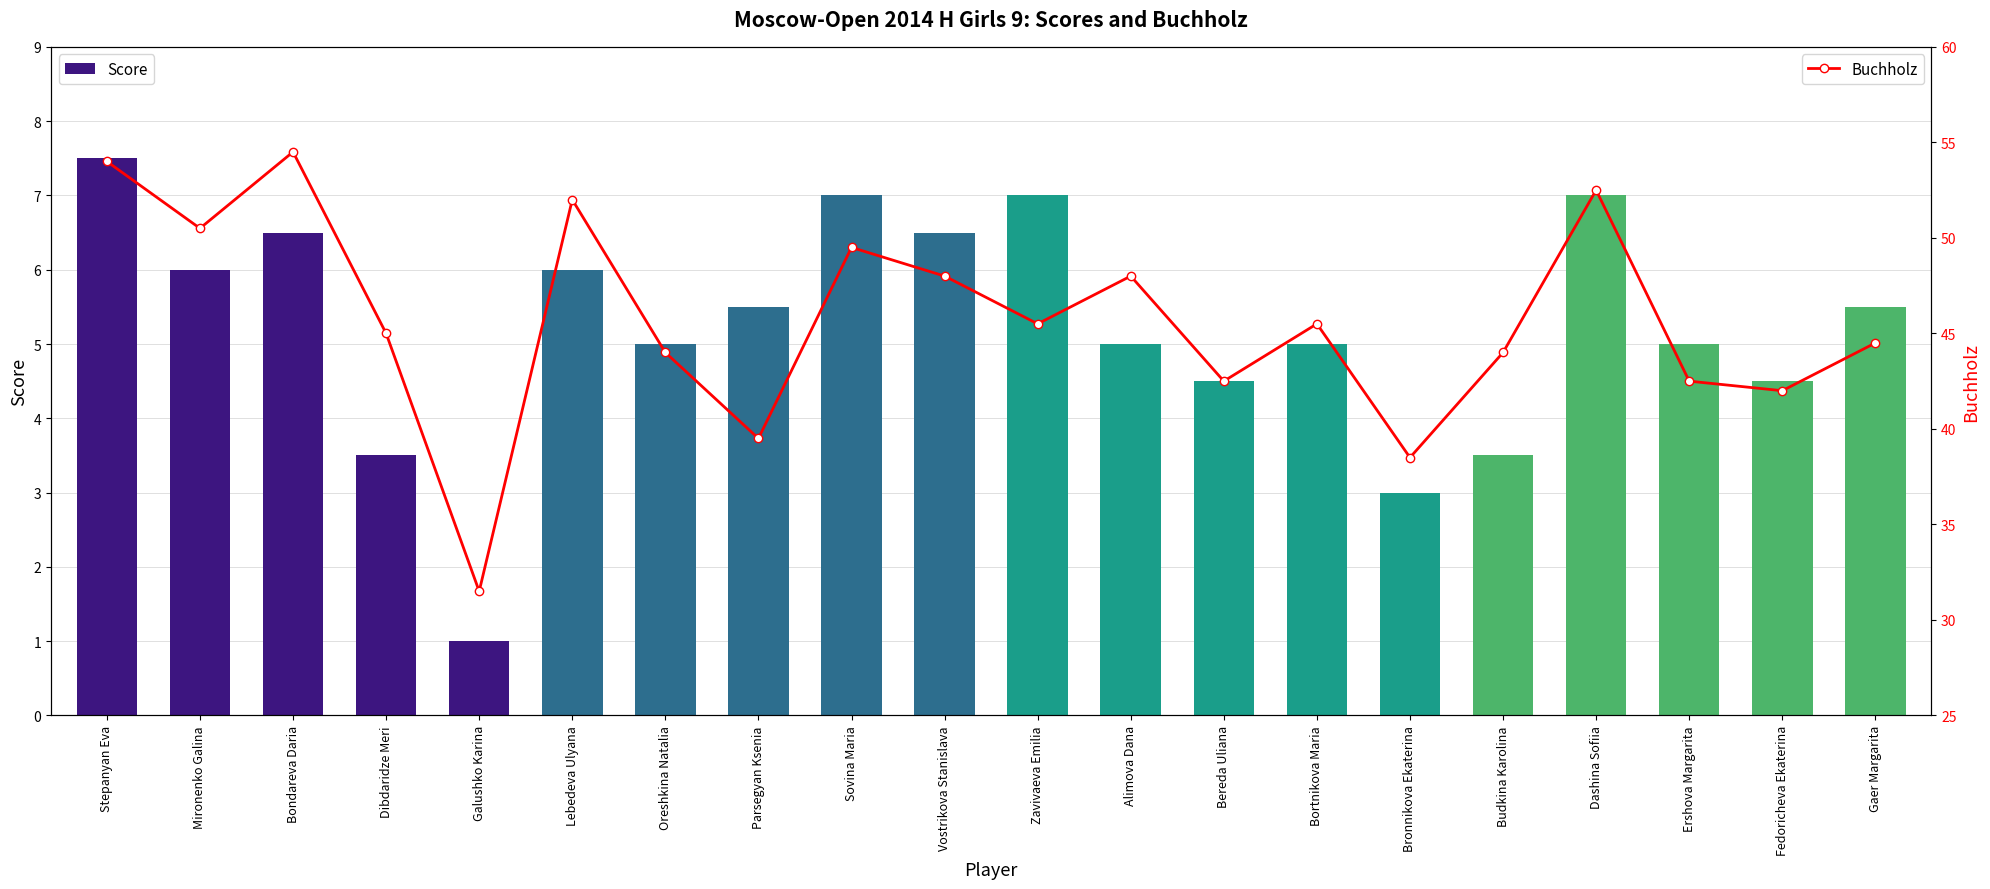

Which series has the widest spread of values?

Buchholz